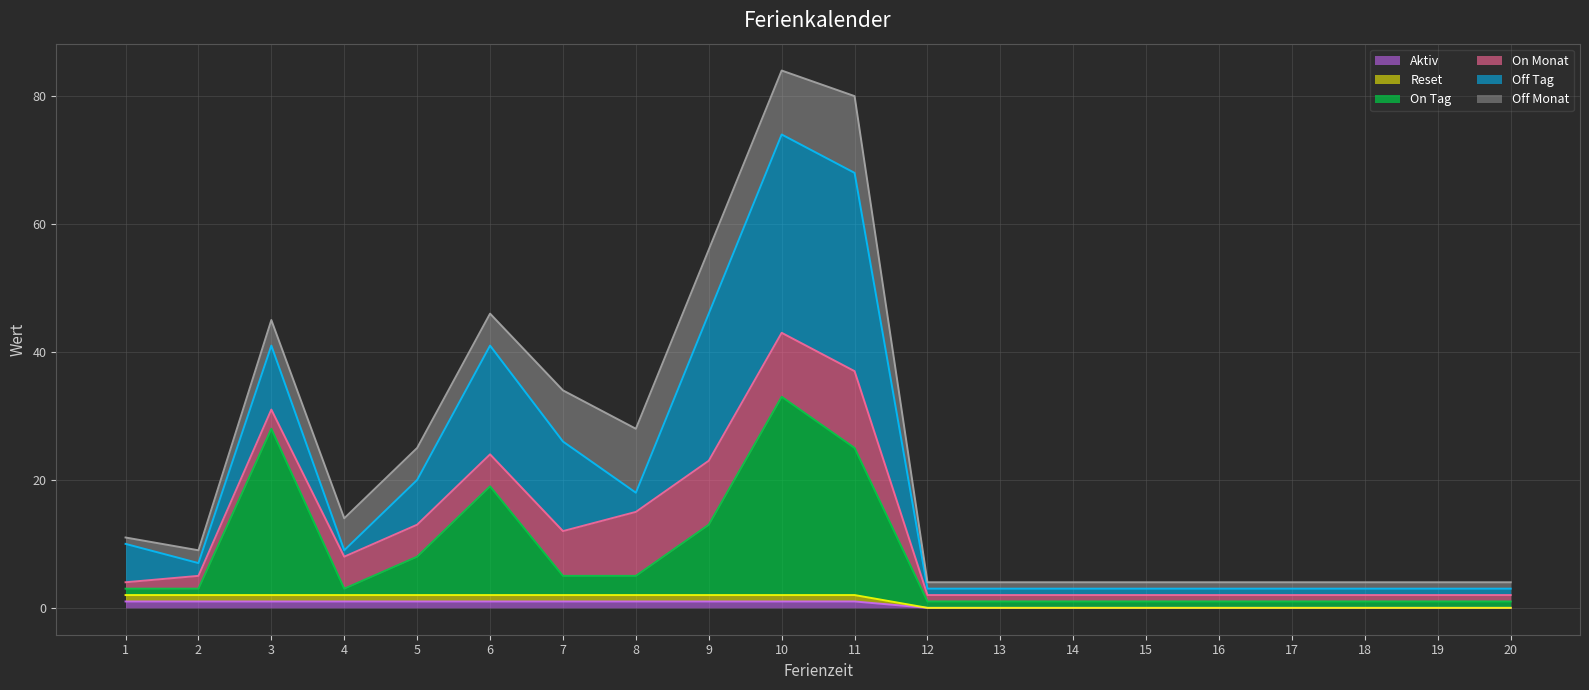

At which label is On Tag closest to 17?

6